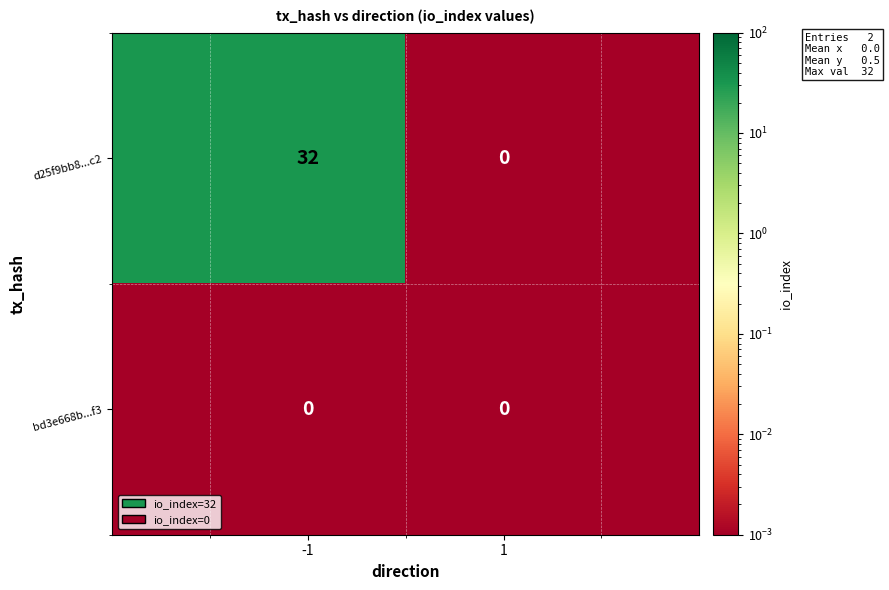

What is the maximum value shown in the chart?

32